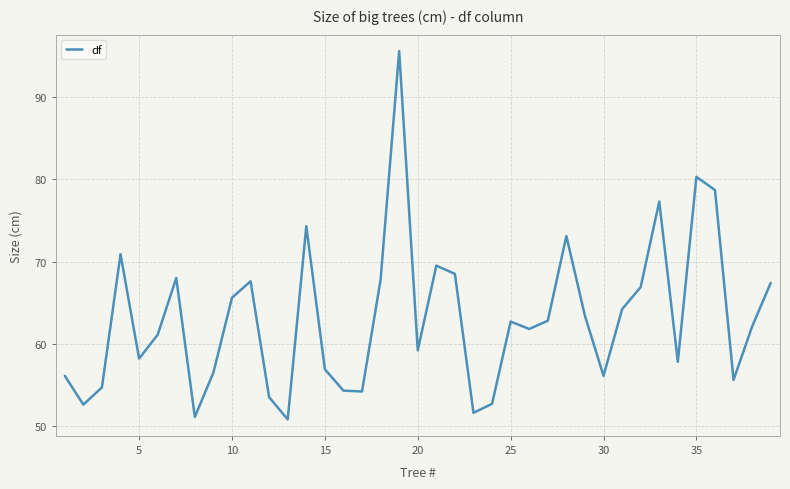

What is the maximum value shown in the chart?

95.6